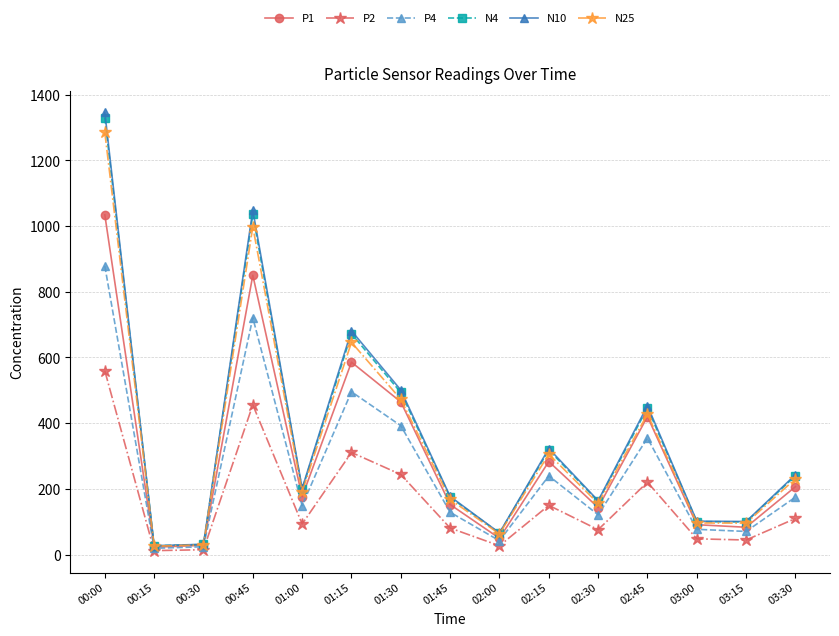

Is the value of N4 at 02:45 greater than the value of N10 at 00:45?

No